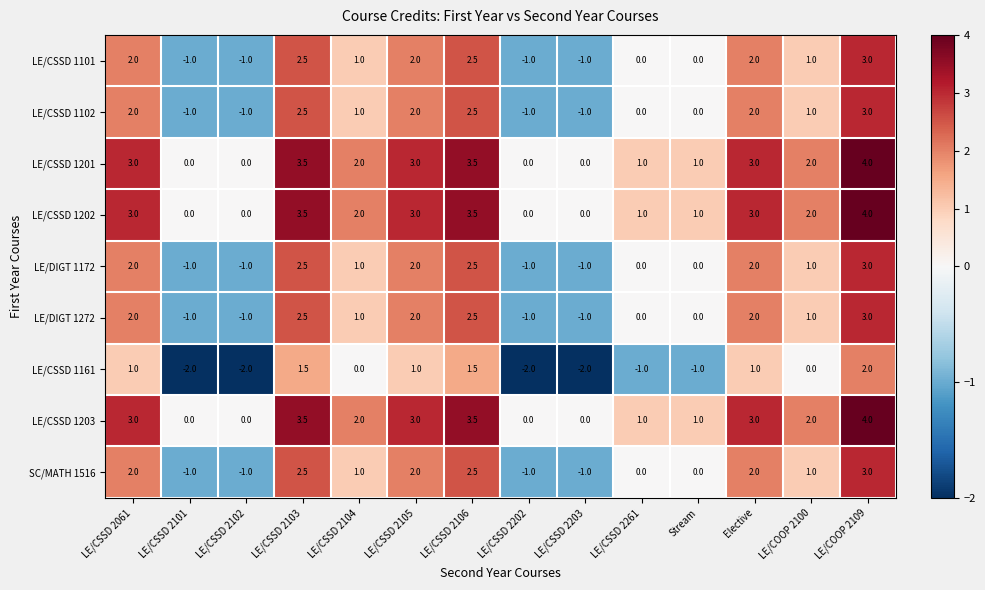

The value of LE/CSSD 1161 at Stream is -1.3. True or false?

False